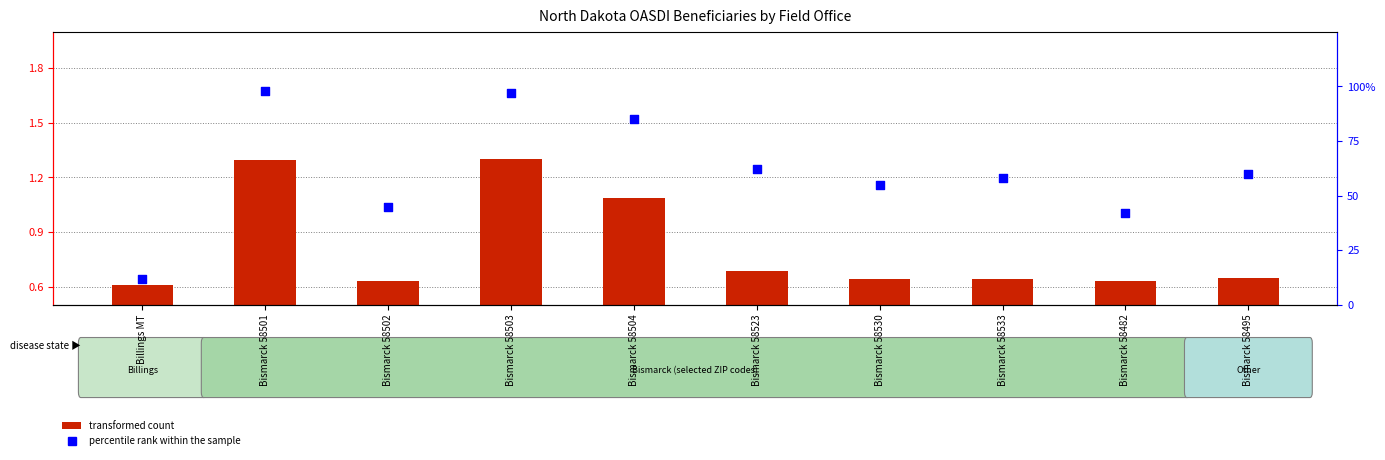

At which category is the sum across all series the highest?

Bismarck 58501